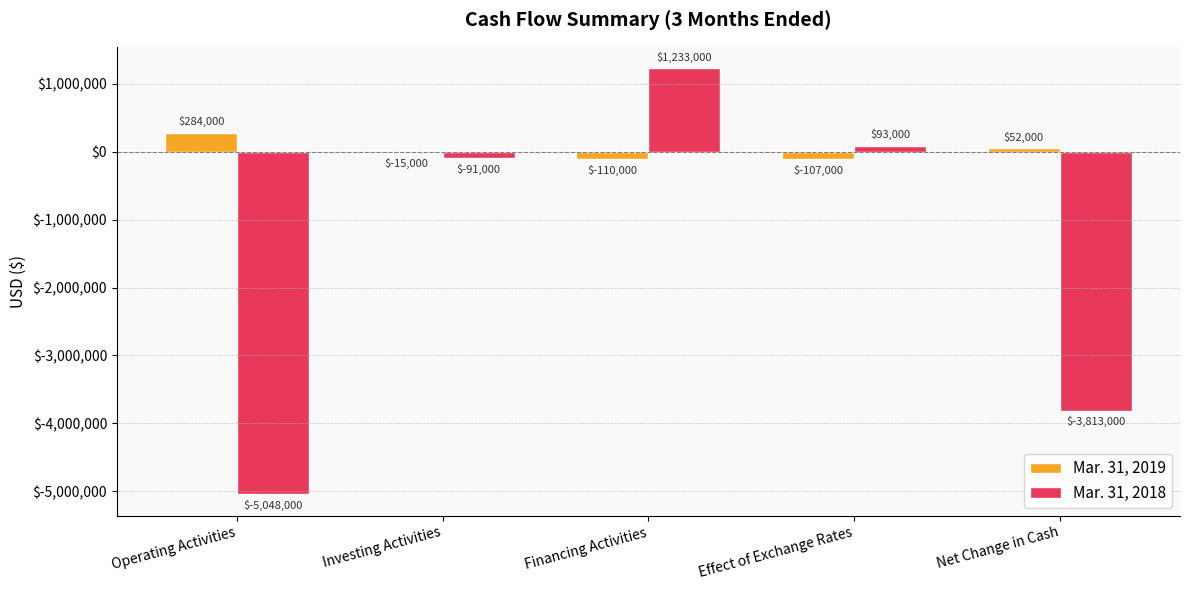

Between Investing Activities and Net Change in Cash, which series saw the biggest shift?

Mar. 31, 2018